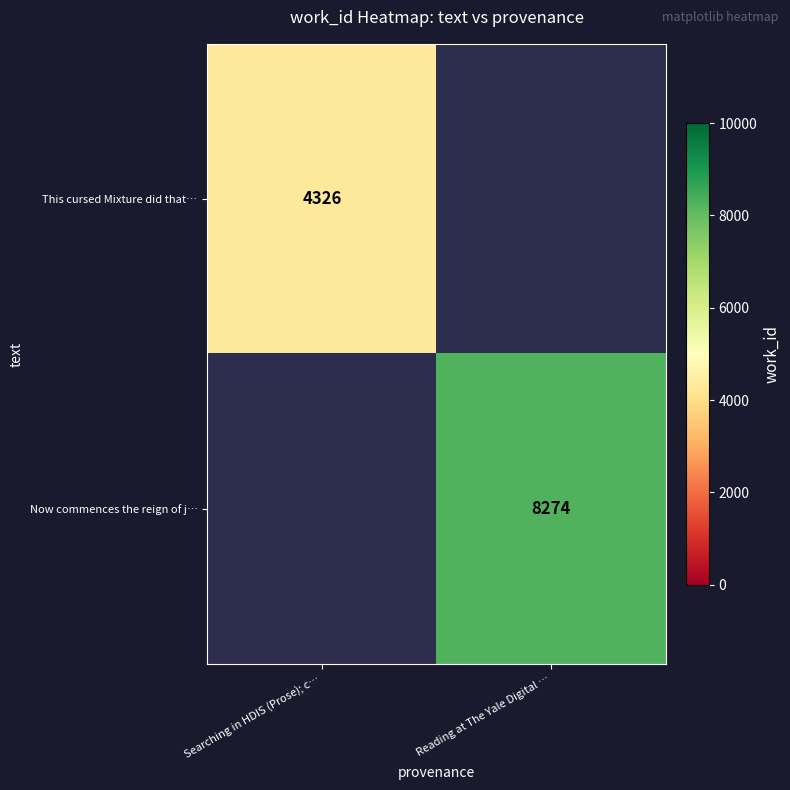

Which label corresponds to the smallest value in the chart?

Searching in HDIS (Prose); c…